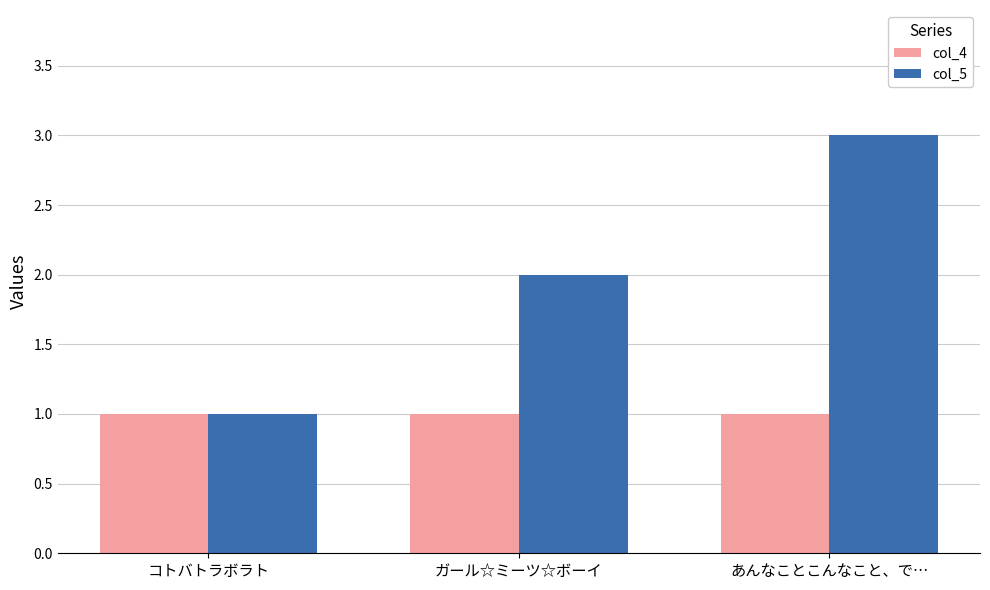

What is the total value across all series at ガール☆ミーツ☆ボーイ?

3